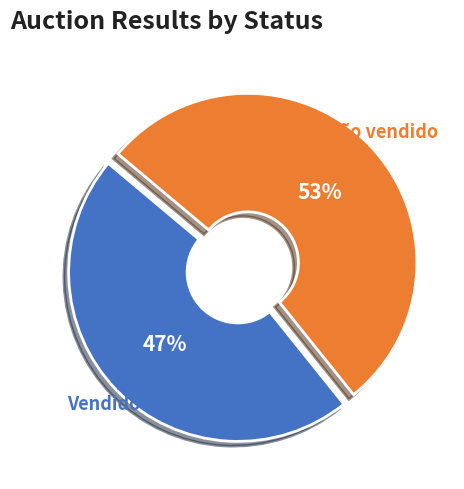

What is the smallest slice in the pie chart?

Vendido